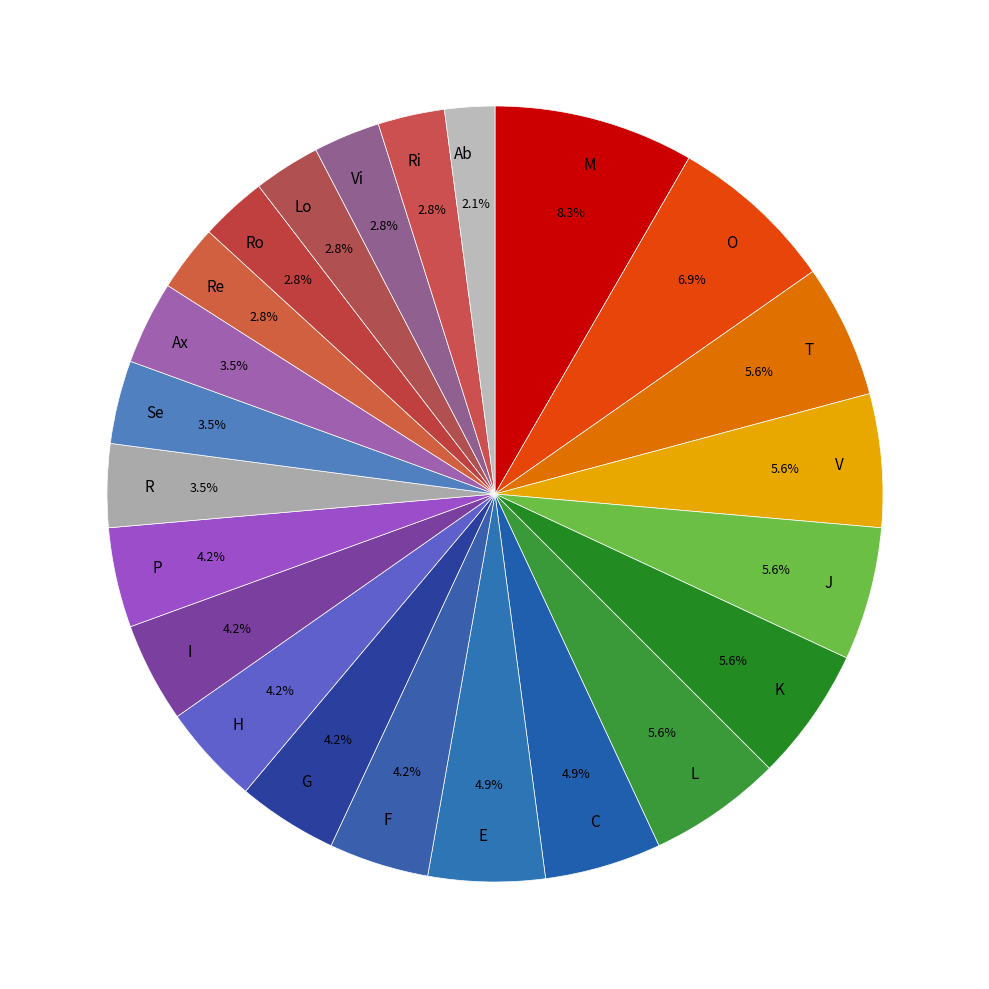

Which slice is the largest?

M